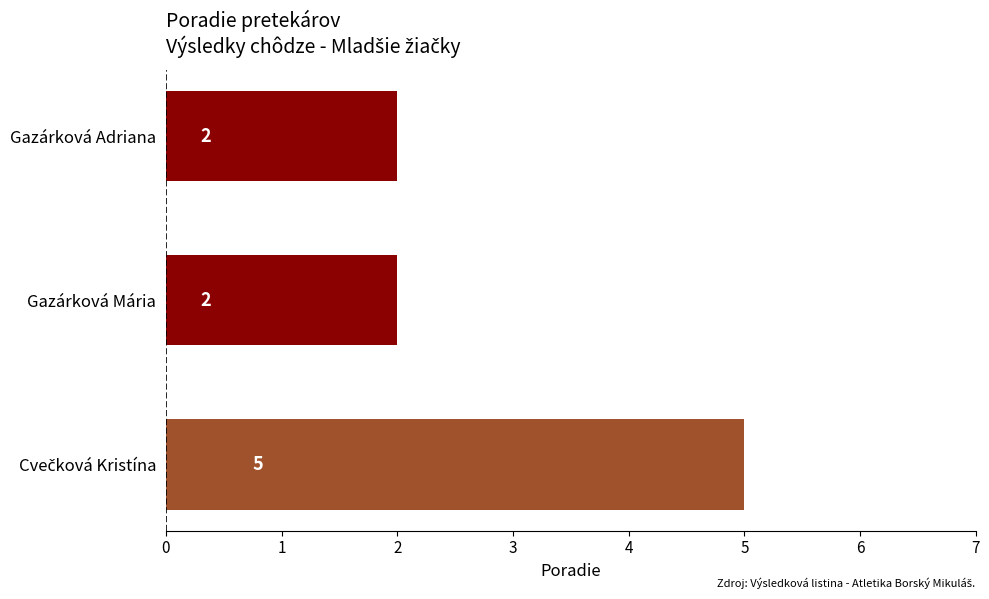

How many data points does each series have?

3